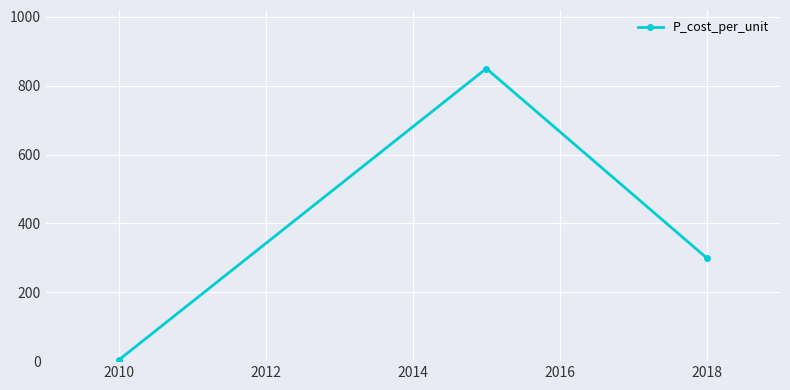

What is the average value?

384.8